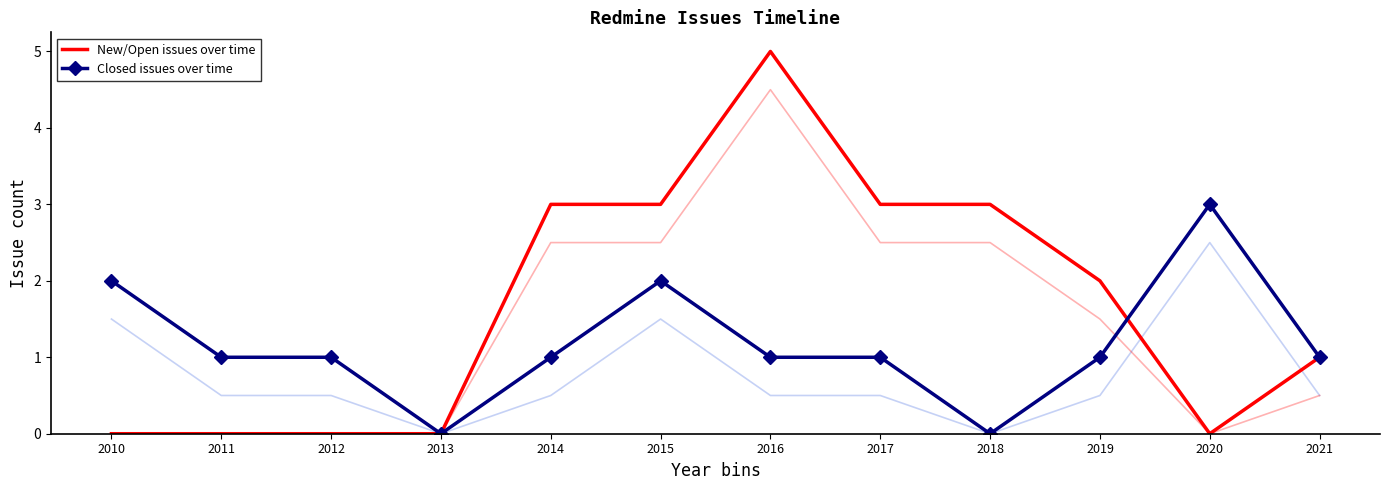

What is the total value across all series at 2015?

5